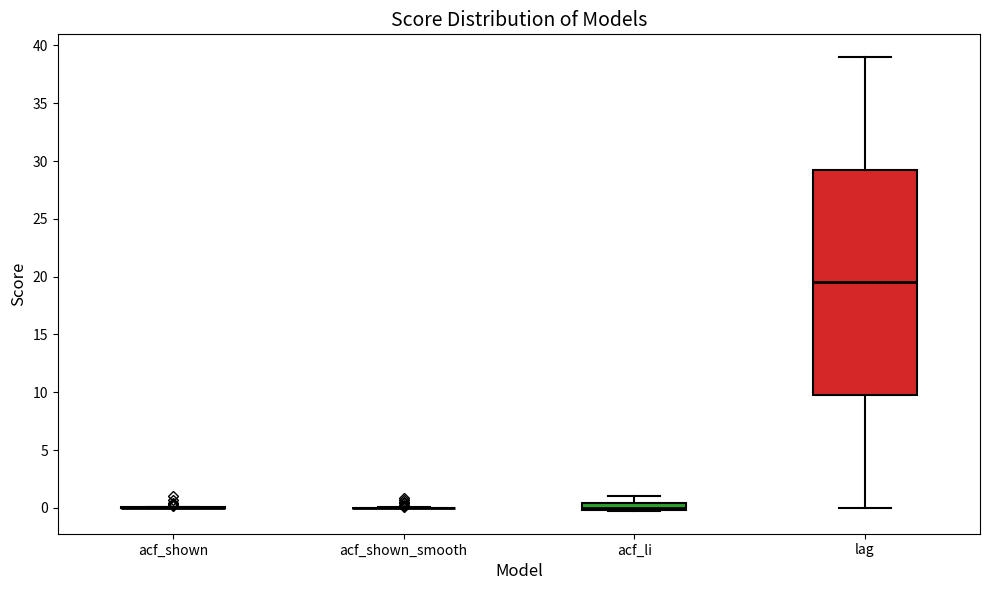

Comparing the boxes themselves (not the whiskers), which one is the tallest?

lag